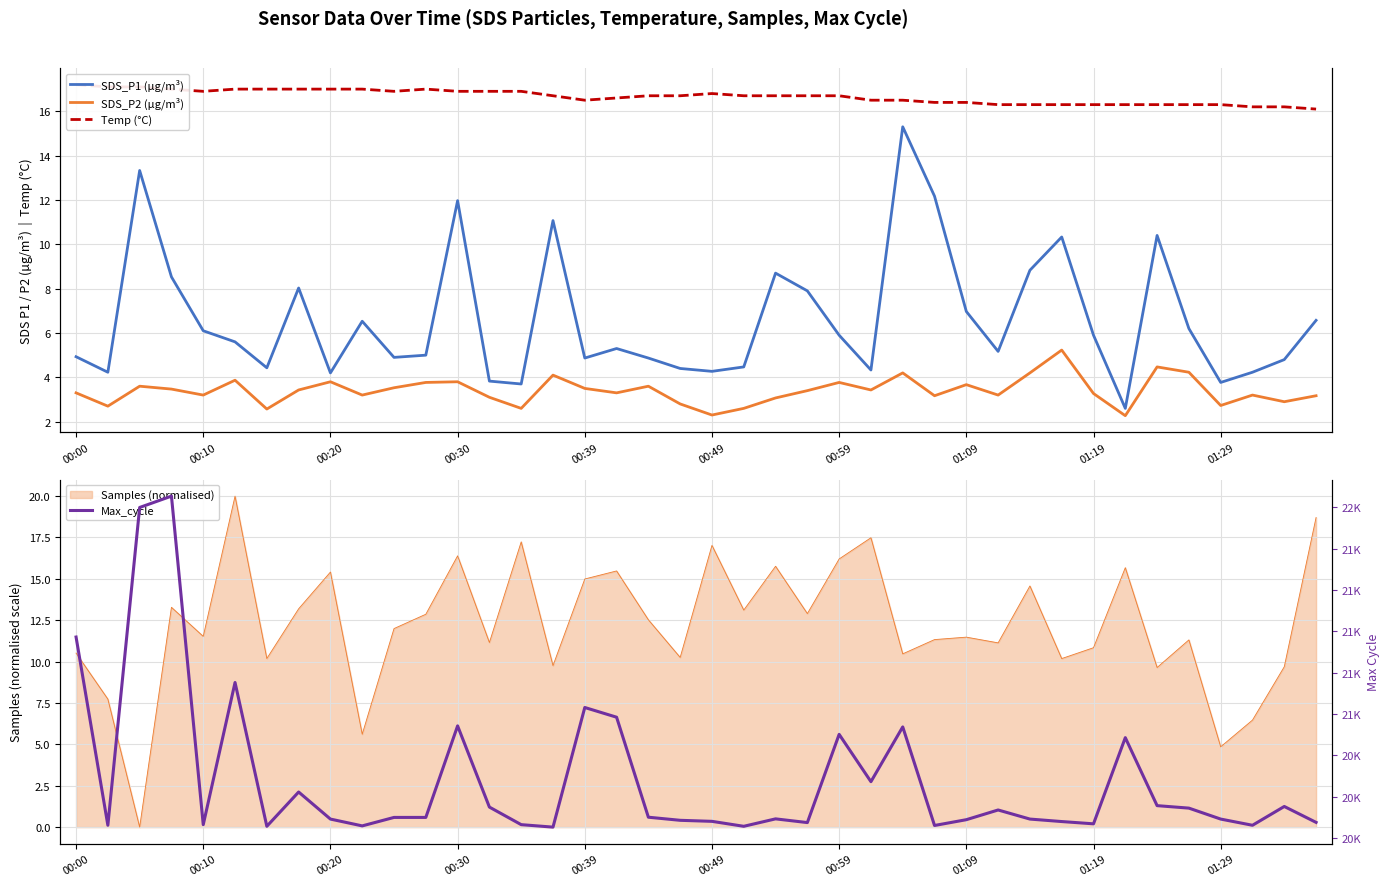

True or false: Temp (°C) and SDS_P1 (µg/m³) intersect in this chart.

False